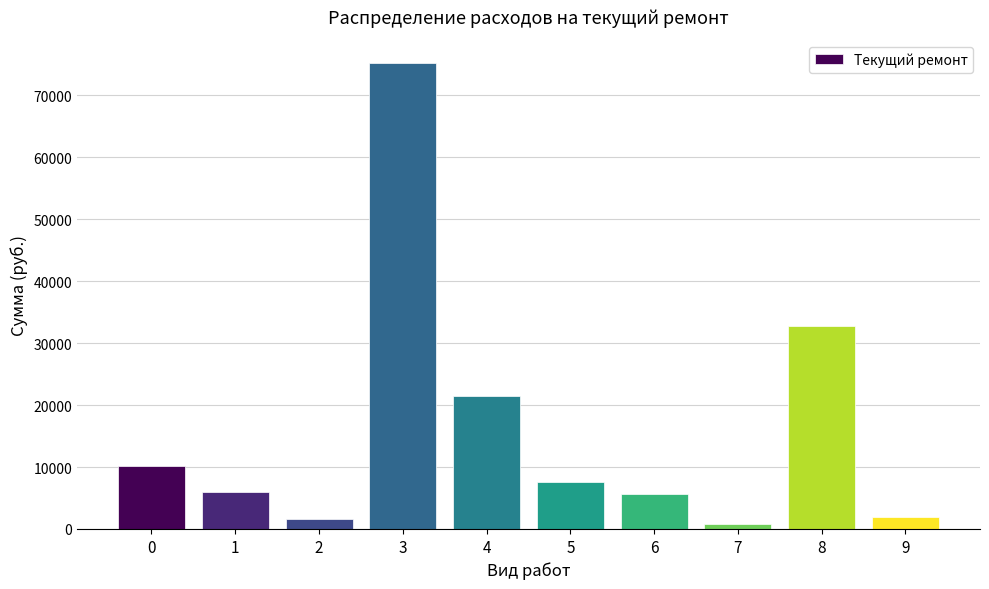

Approximately how many times larger is the value at 2 compared to 9?

0.9